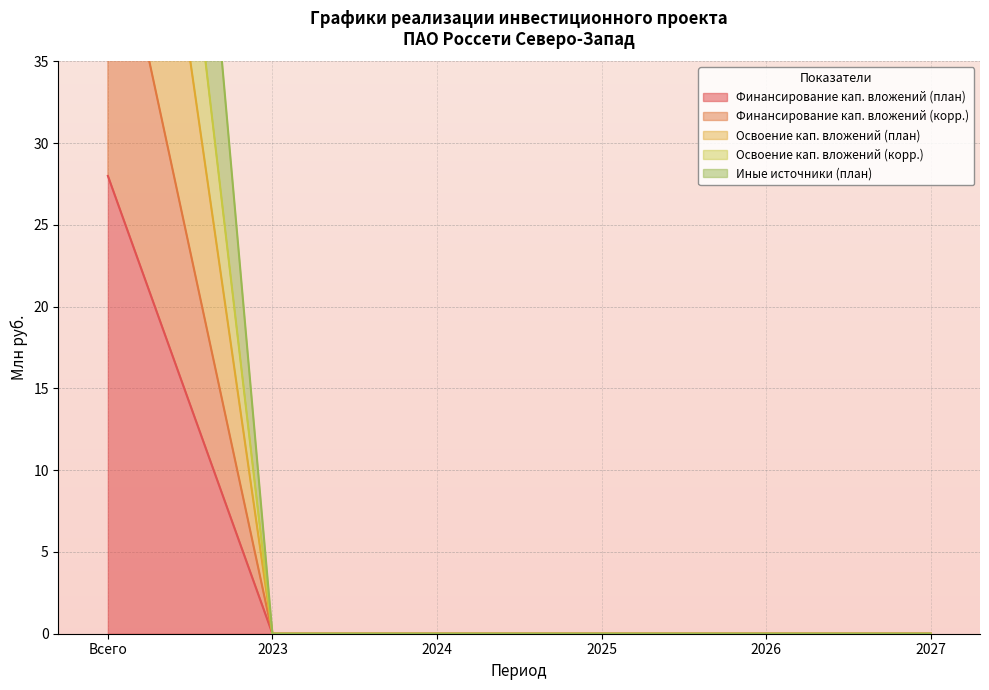

Which label corresponds to the largest value in the chart?

Всего